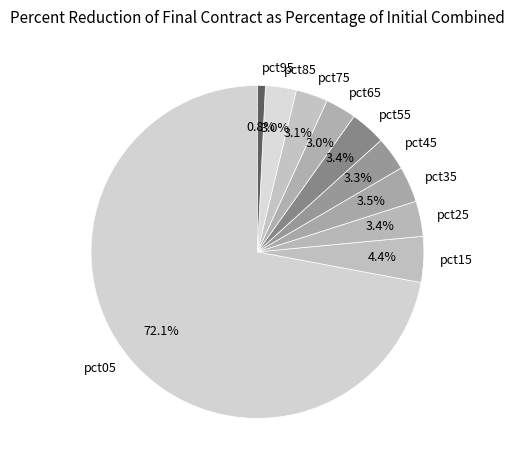

Is the sum of pct35 and pct45 greater than half?

No